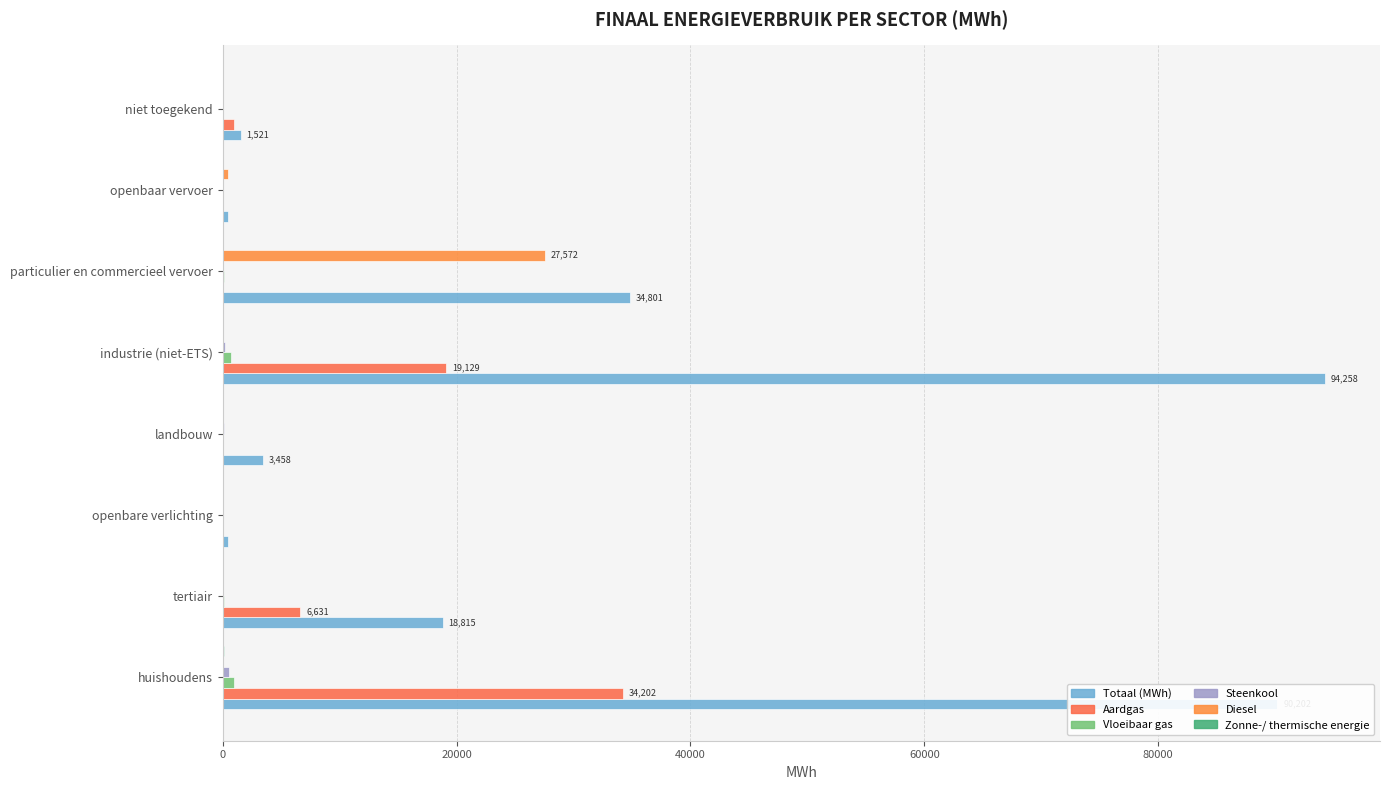

How many categories are shown in the chart?

8